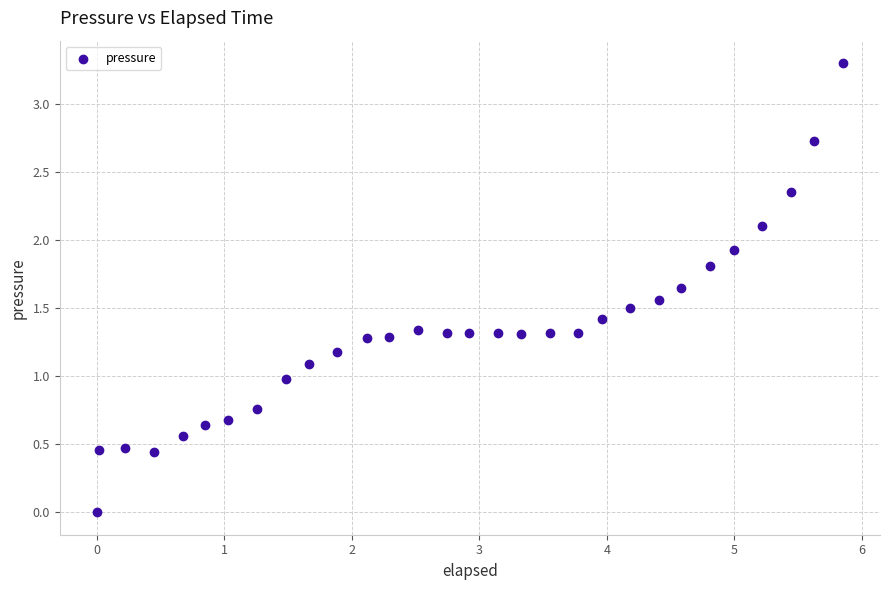

What is the range of X values (max minus min)?

5.9